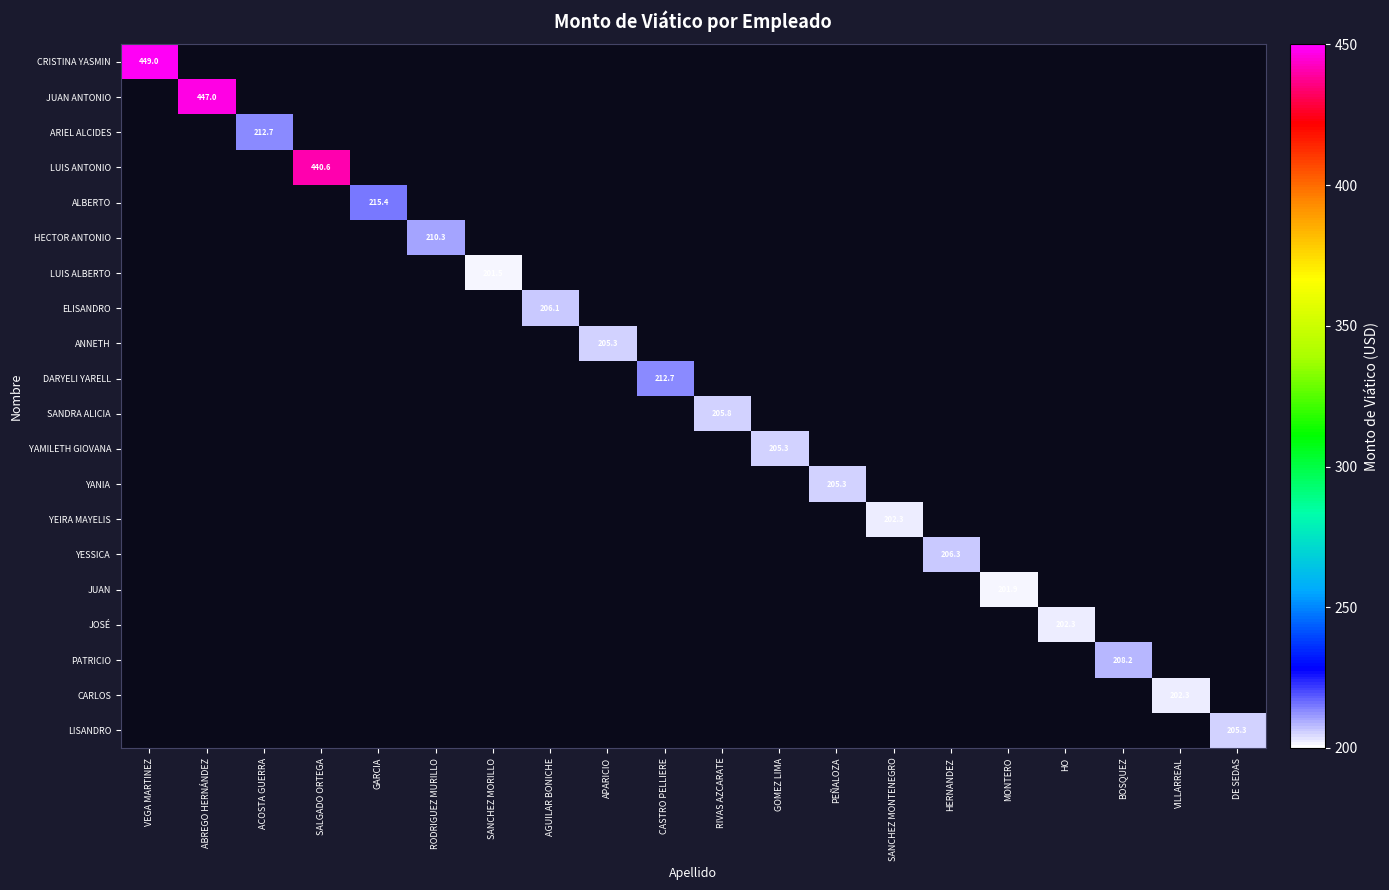

At how many categories does at least one series exceed 433?

3